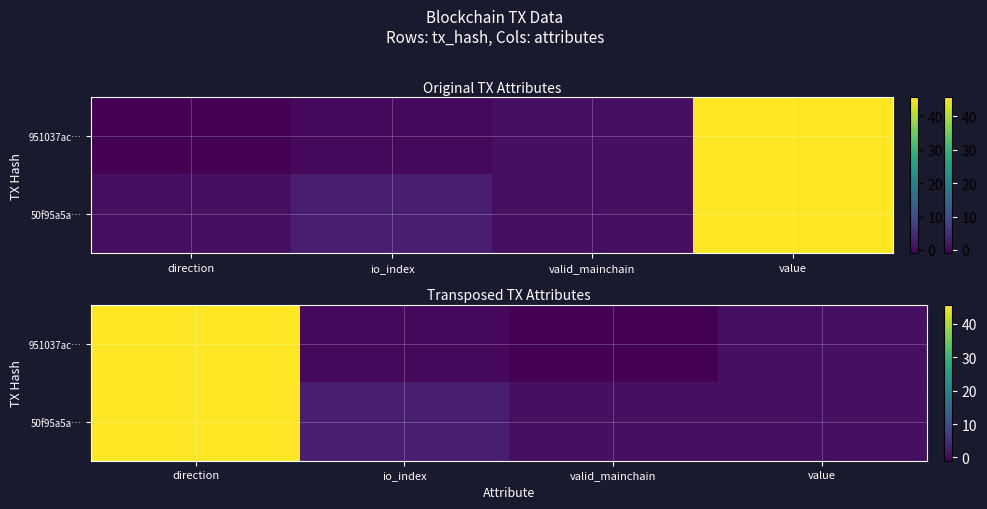

What is the lowest value of the 50f95a5a… series?

1.0